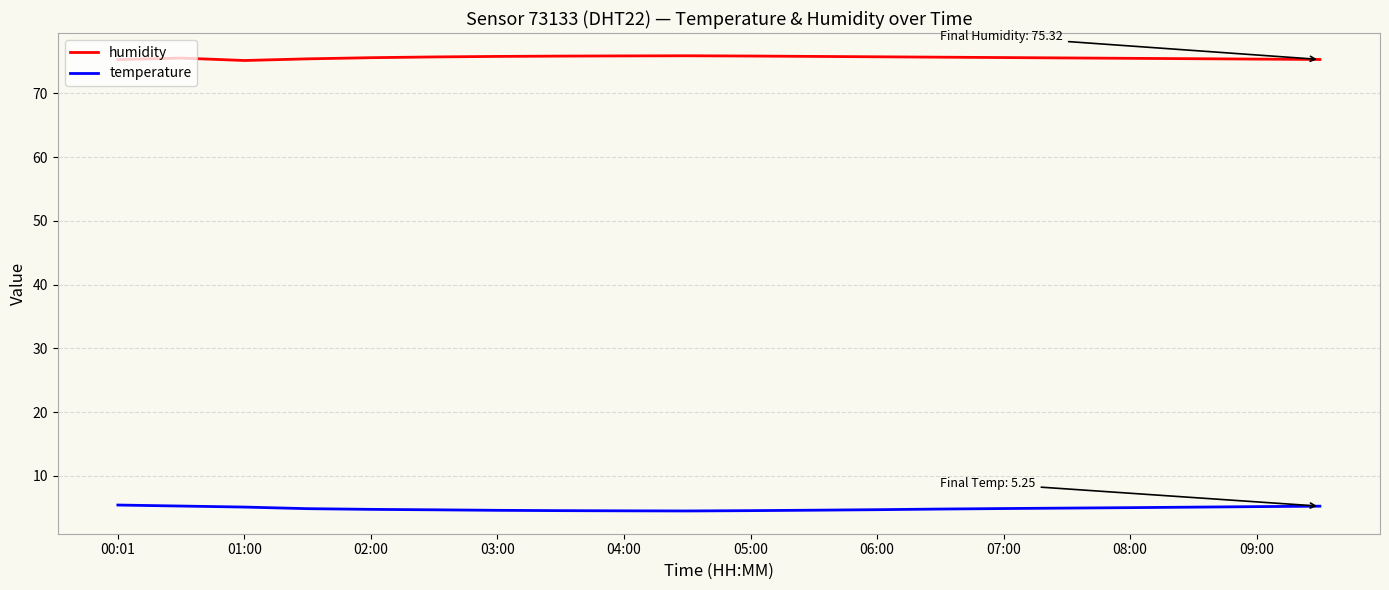

True or false: humidity and temperature intersect in this chart.

False